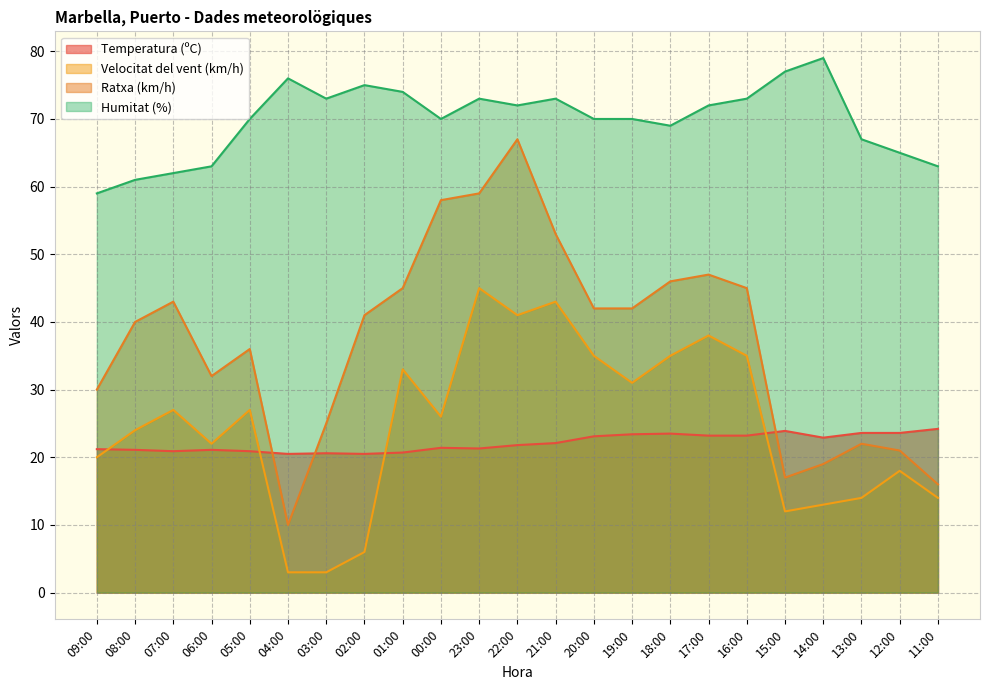

What is the sum of the Velocitat del vent (km/h) values at 20:00 and 21:00?

78.0